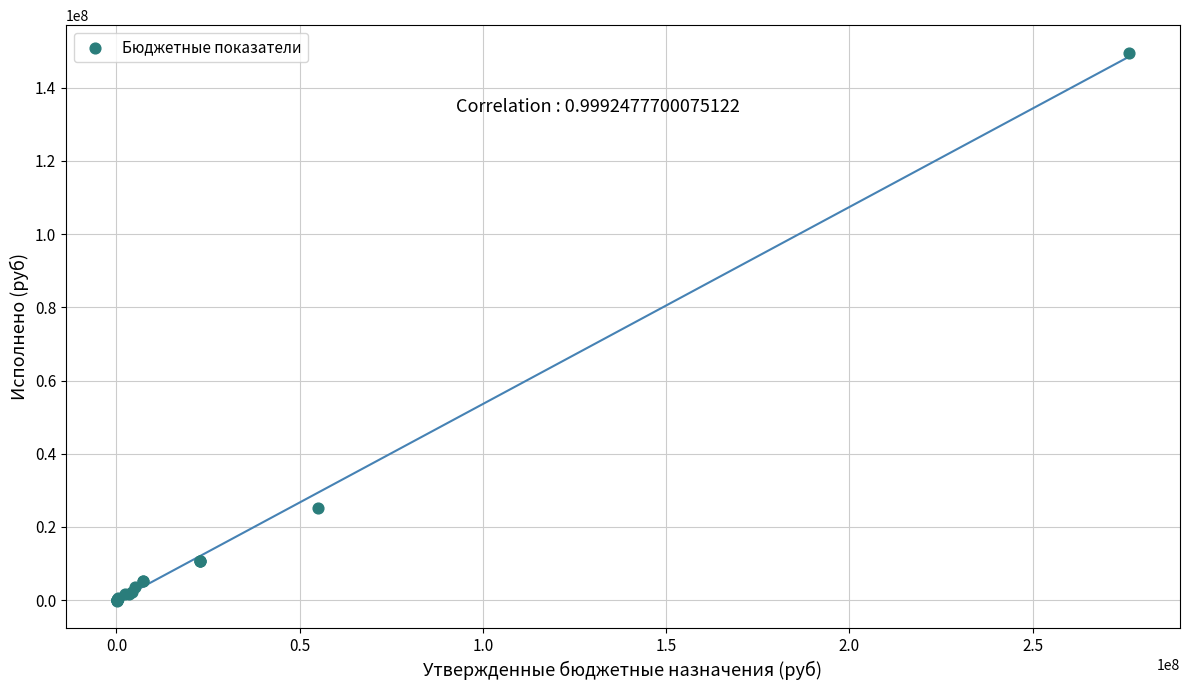

What Y value in the scatter plot is closest to 74675019?

25098978.5